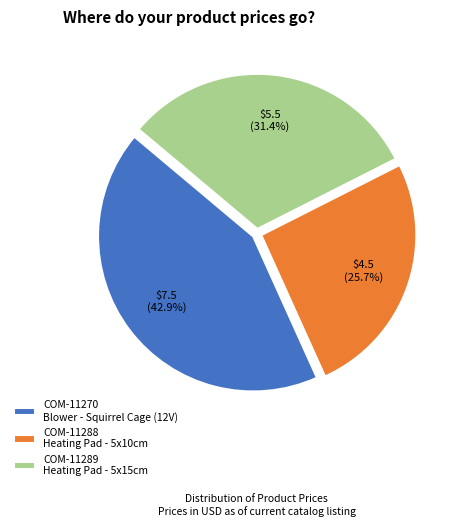

Combined, do COM-11289 and COM-11270 account for over 50%?

Yes